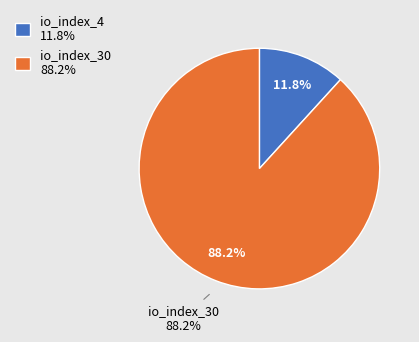

To the nearest percent, what portion does io_index_4 represent?

12%